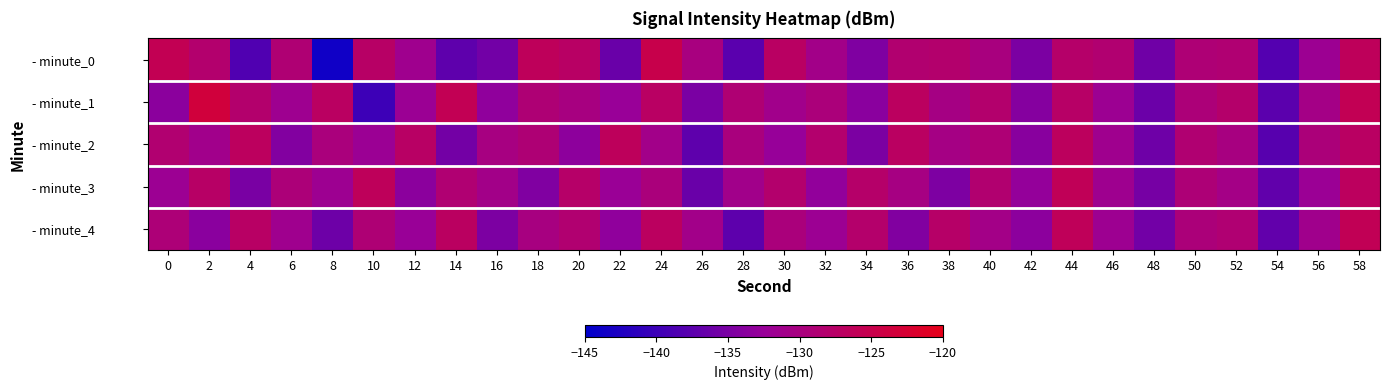

How many series are shown in this chart?

5